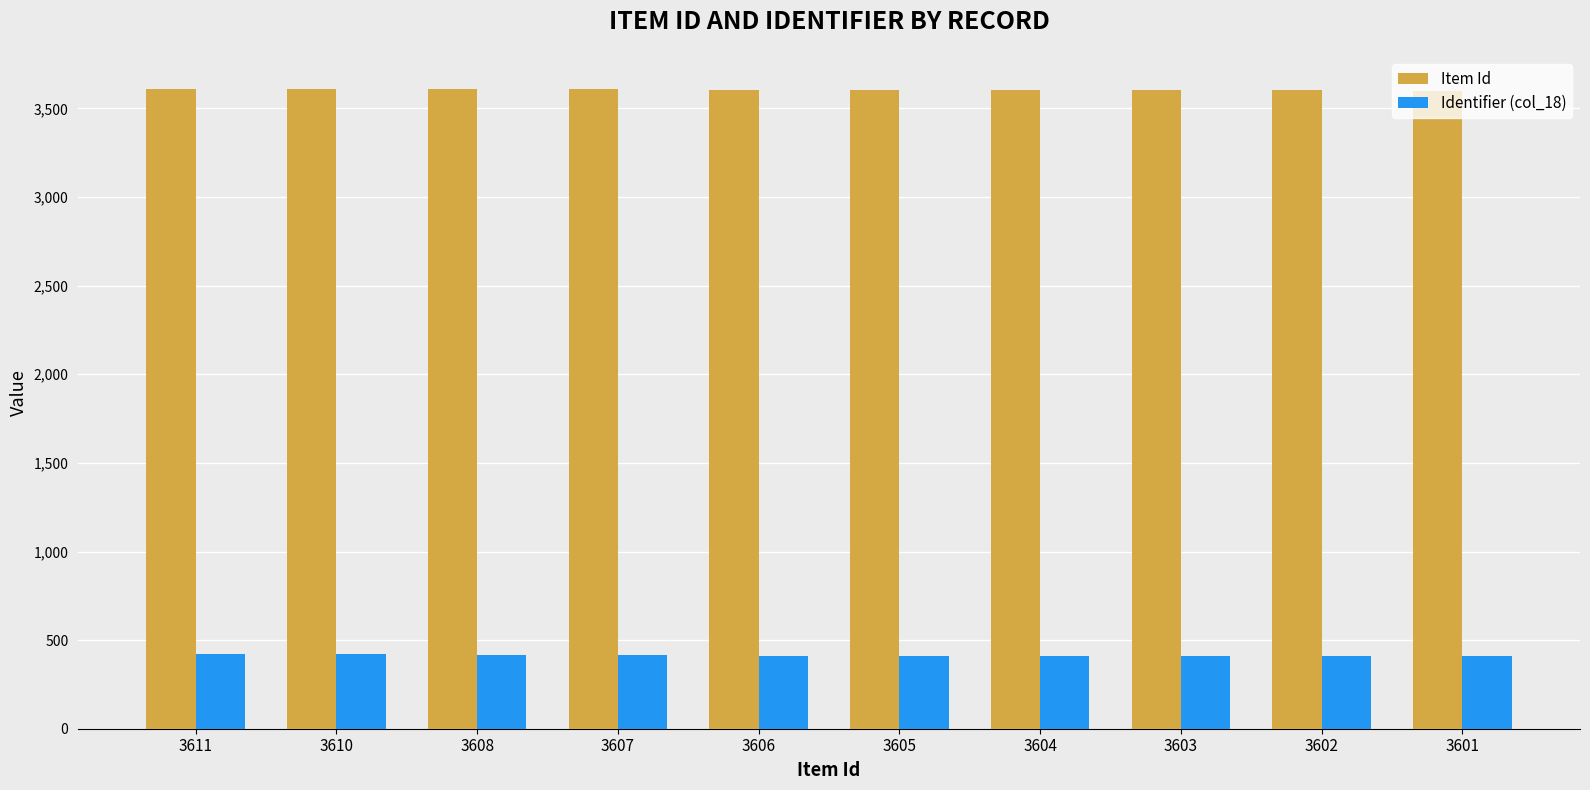

What is the minimum value for Identifier (col_18)?

409